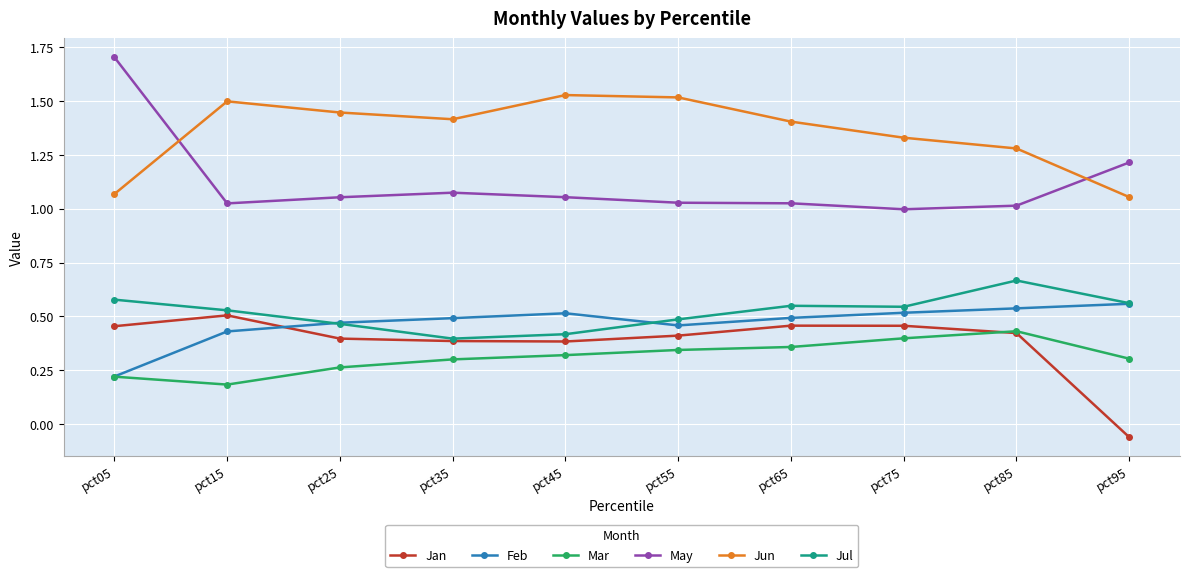

True or false: Jun has a value of 1.8 at pct95.

False